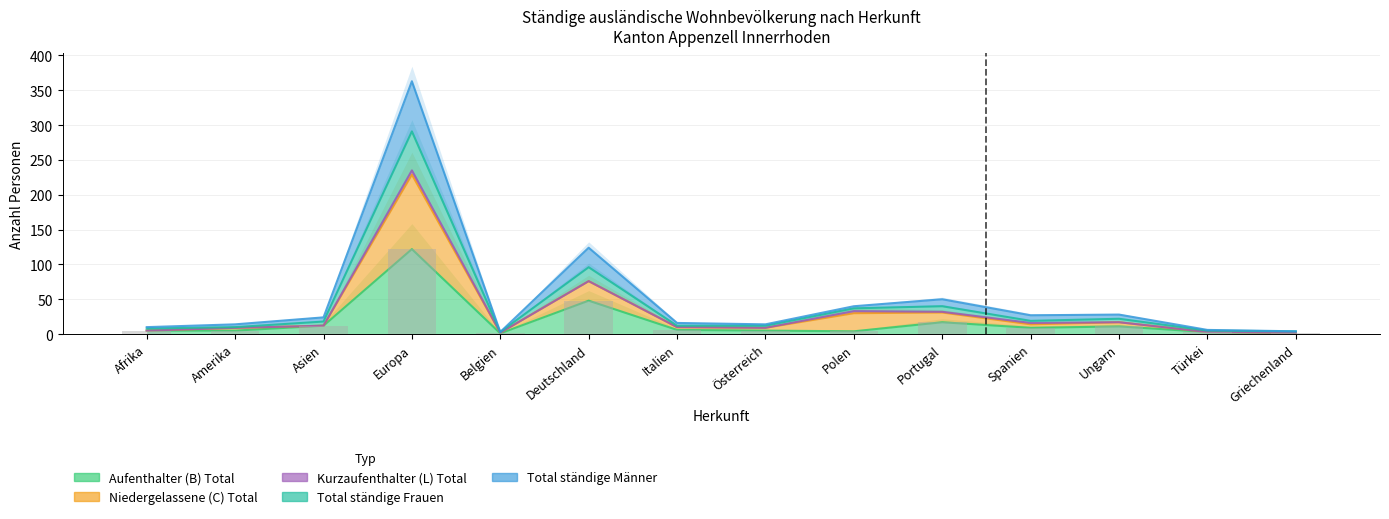

Where is Niedergelassene (C) Total nearest to the value 118?

Deutschland